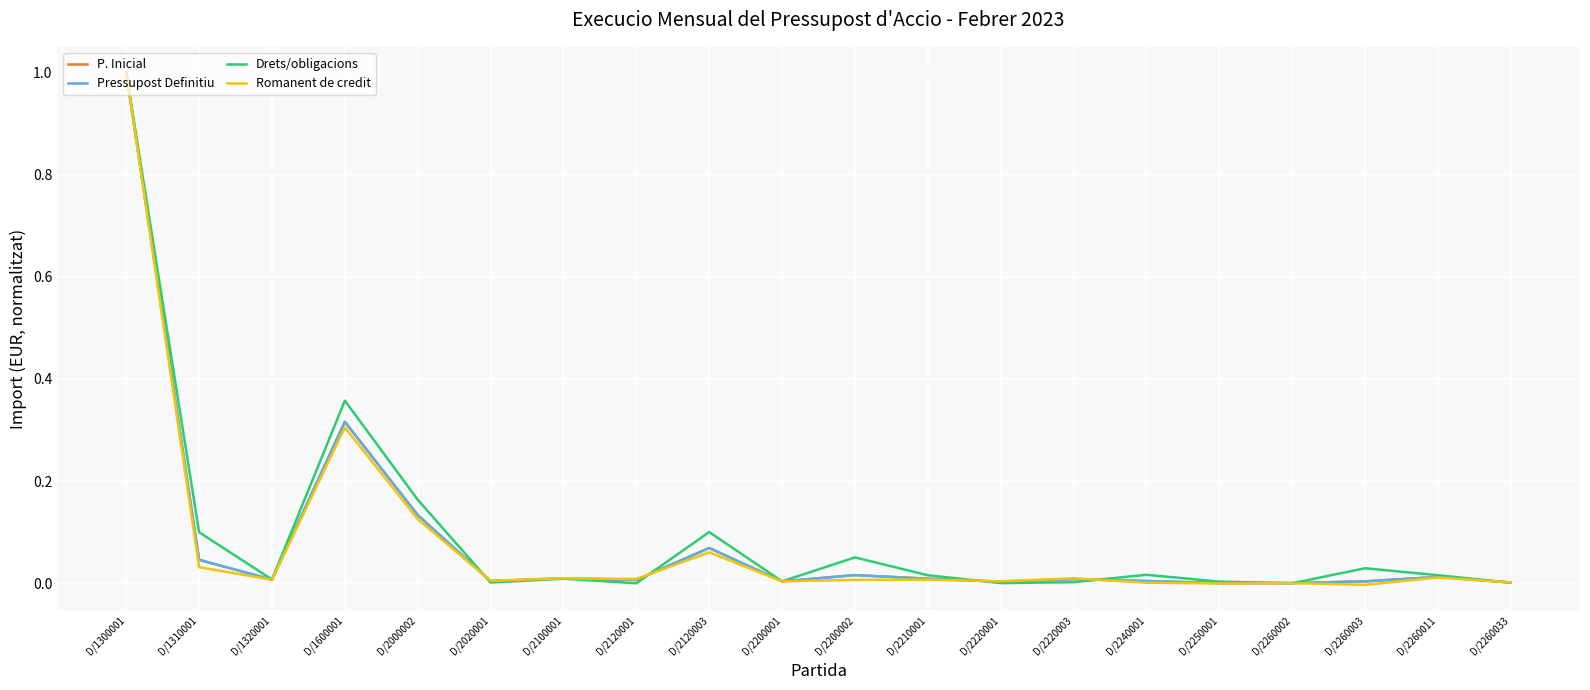

Between which two adjacent categories do Drets/obligacions and Romanent de credit first intersect?

D/2000002 and D/2020001